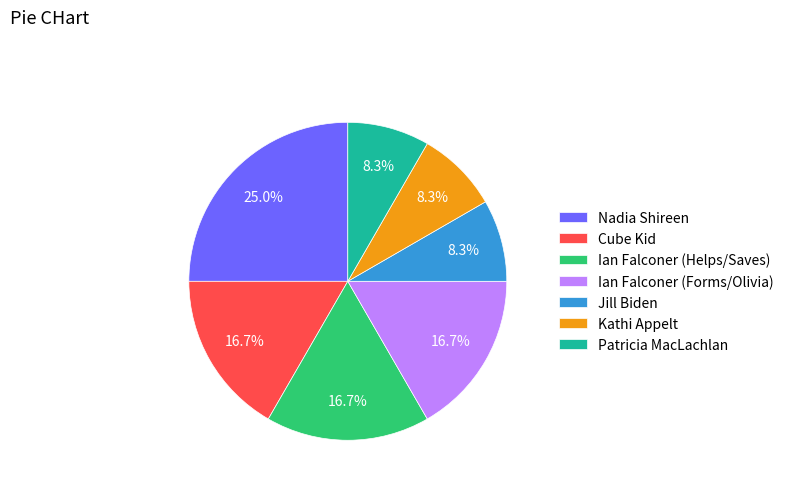

True or false: Patricia MacLachlan accounts for 8% of the total.

True